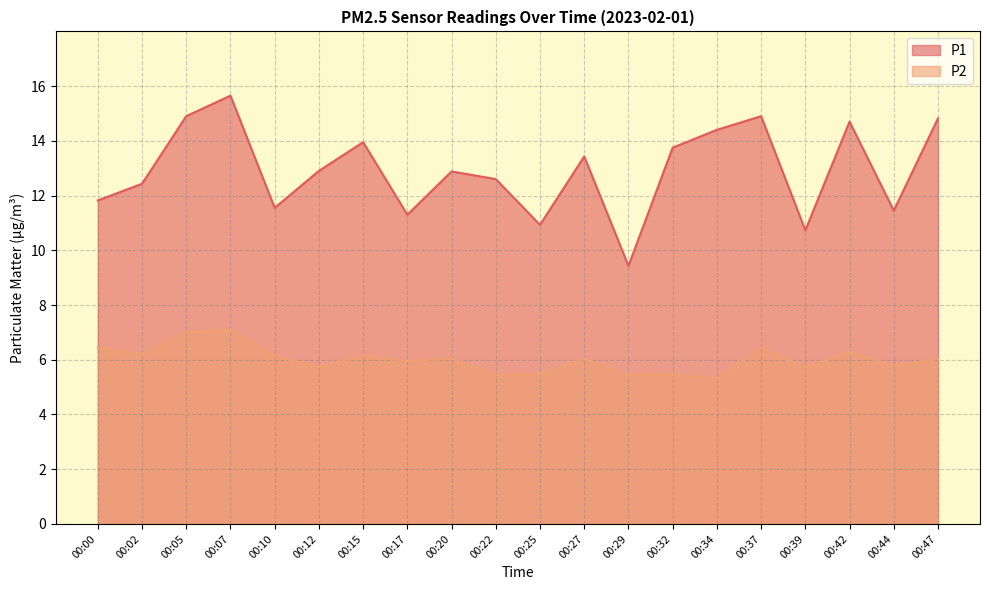

True or false: P1 has more than 0 interior local peaks.

True